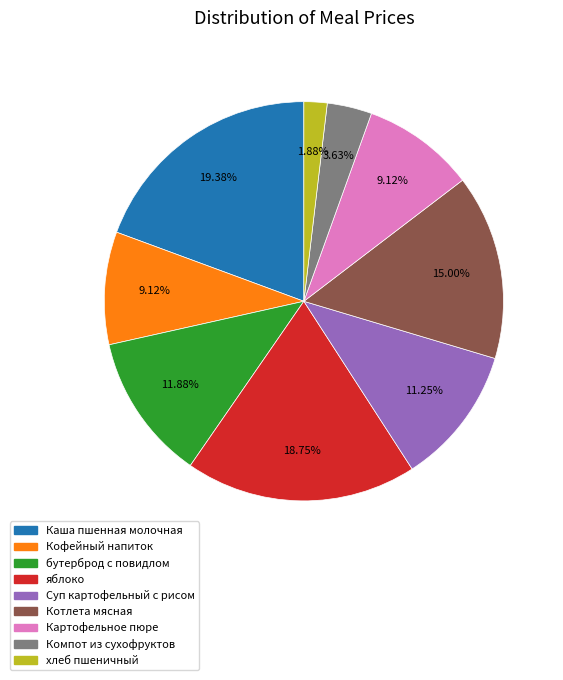

What is the largest slice in the pie chart?

Каша пшенная молочная